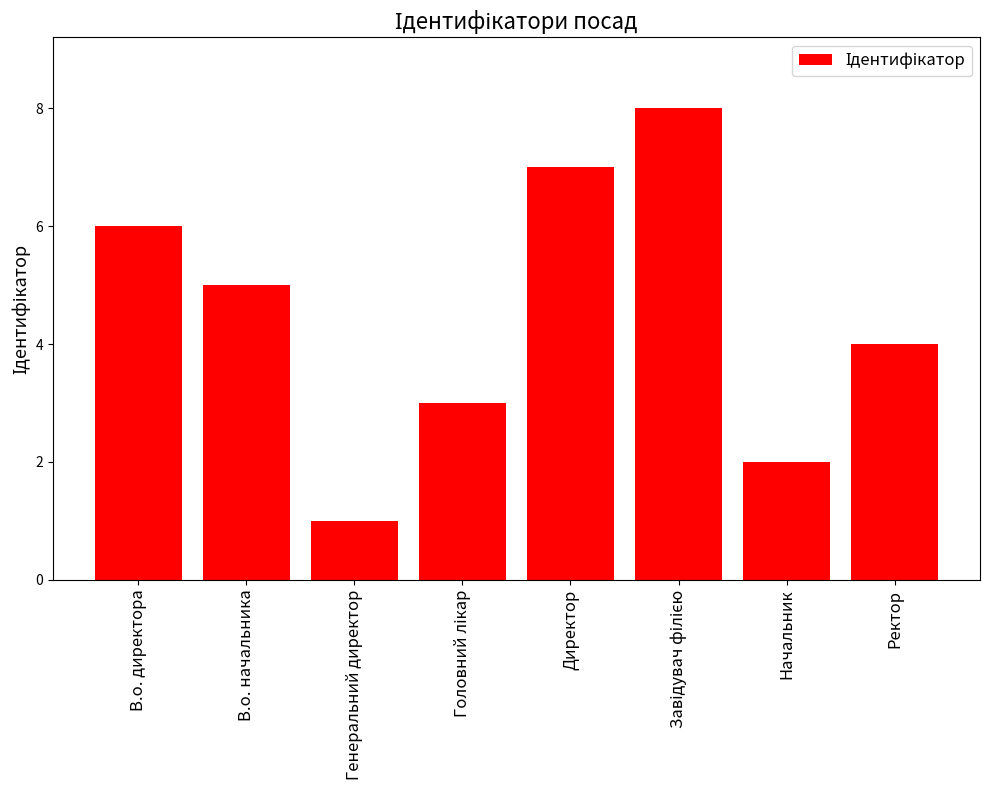

What is the change in value from Генеральний директор to Директор?

+6